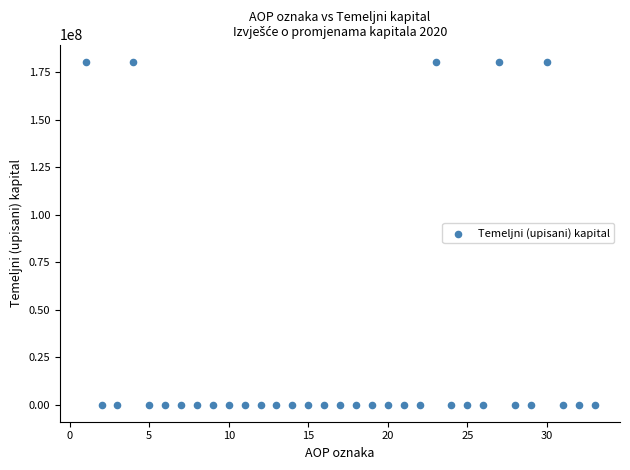

What is the range of Y values (max minus min)?

180644000